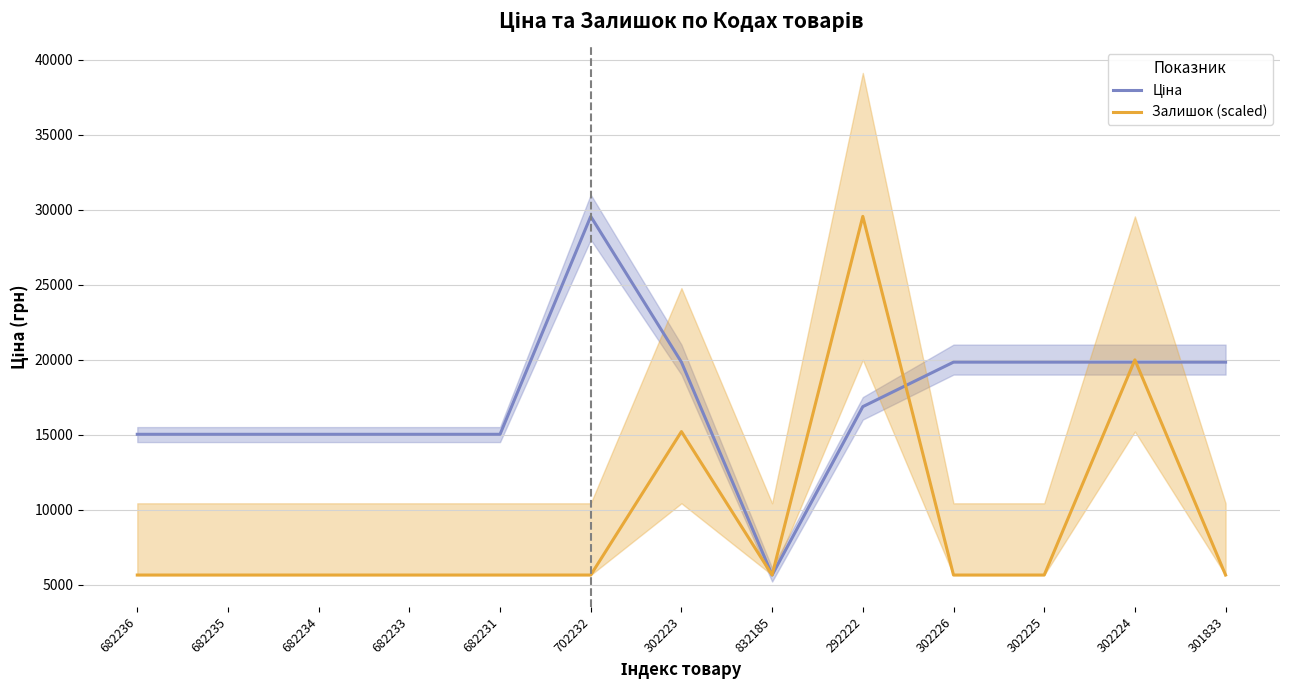

True or false: Ціна has a value of 23470.4 at 682233.

False